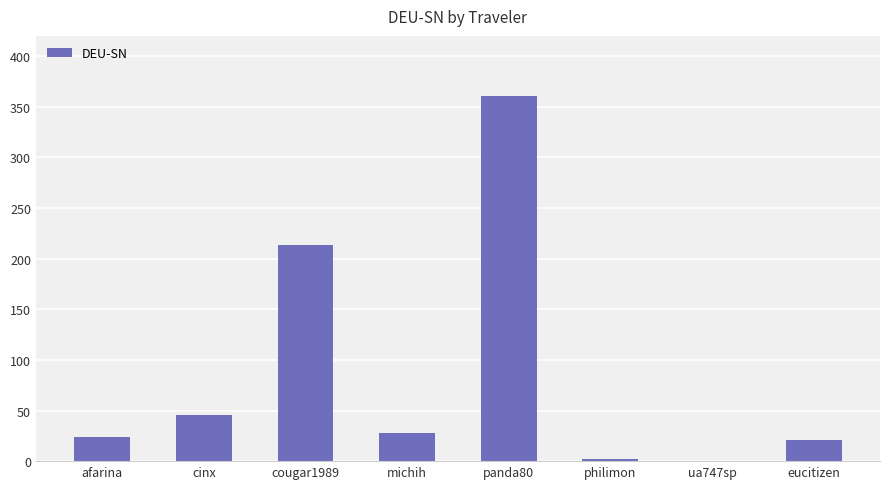

What is the sum of the values at afarina and eucitizen?

45.0